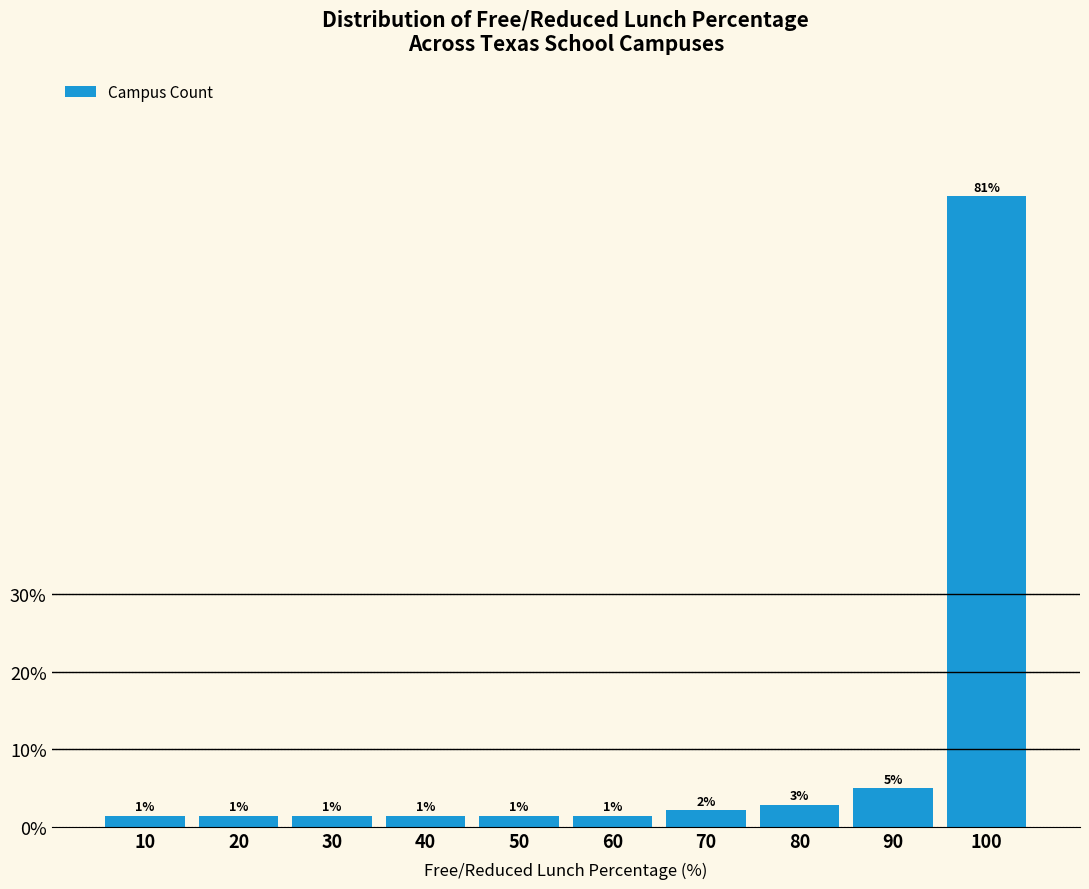

Does the chart contain any negative values?

No